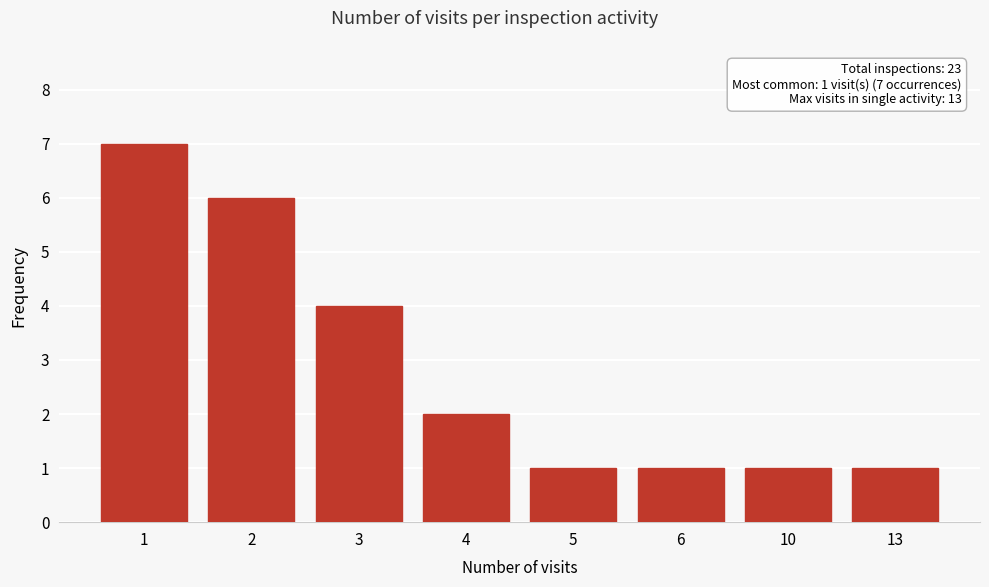

Reading left to right, list all the values displayed in this chart.

1=7	2=6	3=4	4=2	5=1	6=1	10=1	13=1